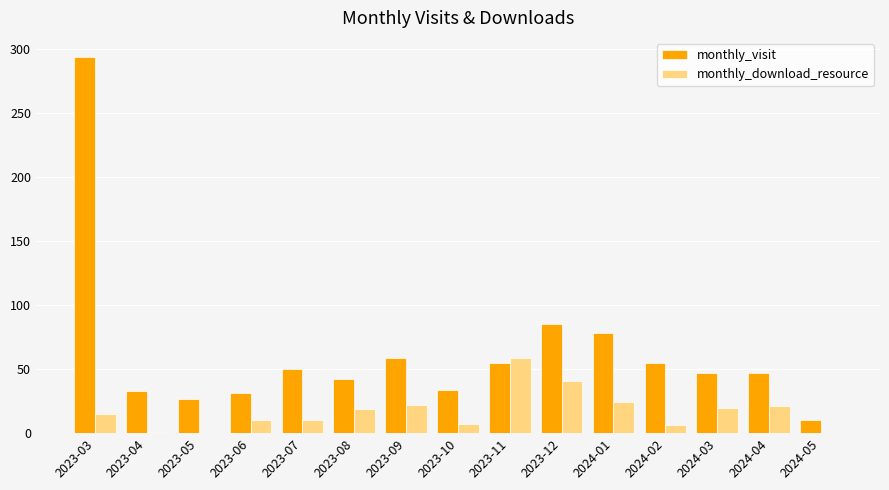

The monthly_visit series shows 34 at 2023-10. True or false?

True